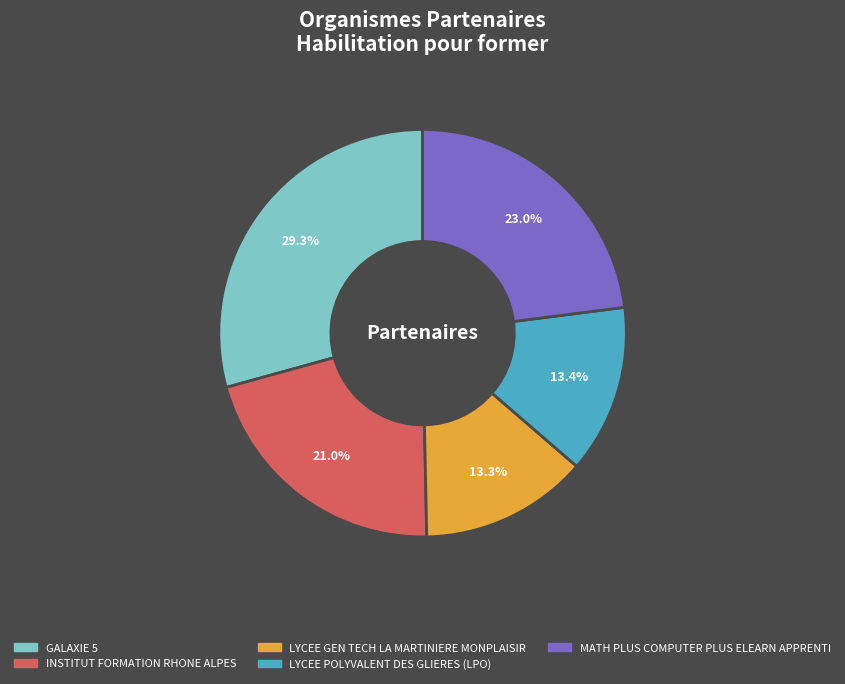

Which category has the biggest portion of the pie?

GALAXIE 5